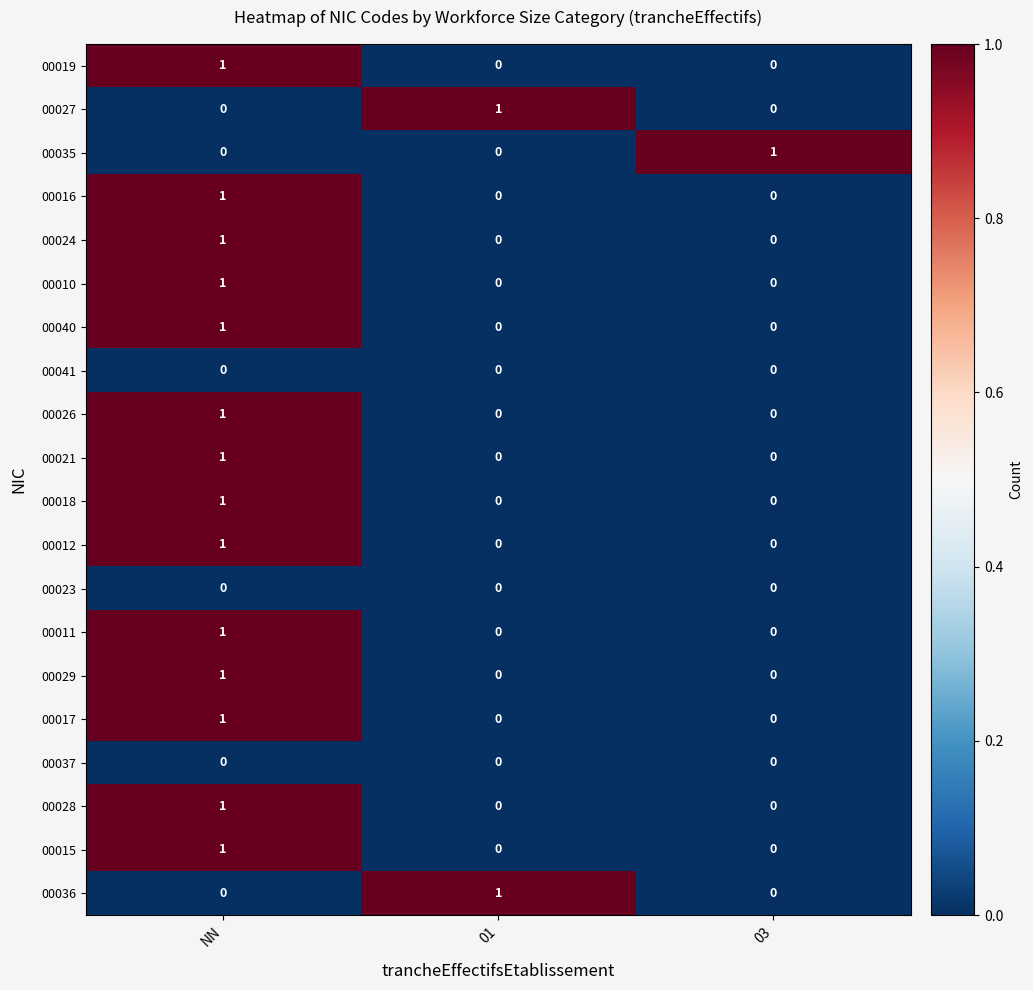

How many 00019 values are between 0 and 1?

3